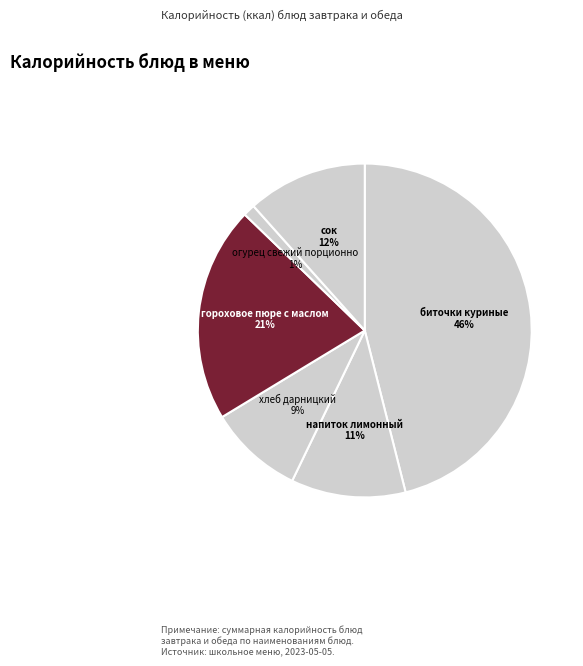

How many segments does this pie chart have?

6